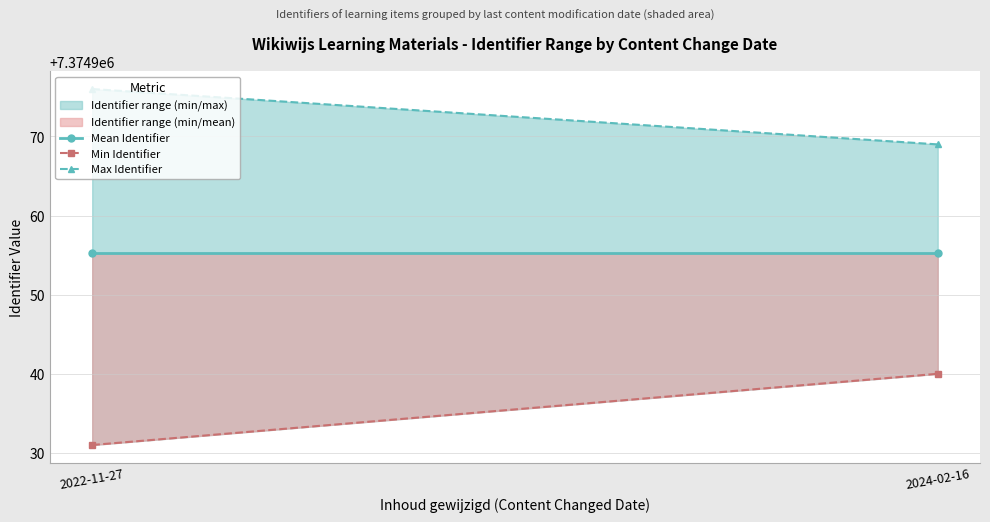

The Mean Identifier series shows 3196940.8 at 2022-11-27. True or false?

False